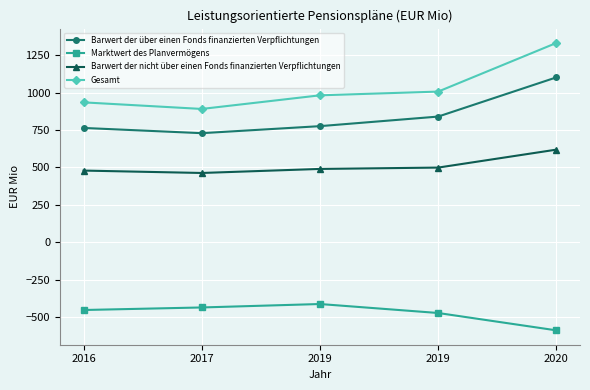

Which series has the widest spread of values?

Gesamt